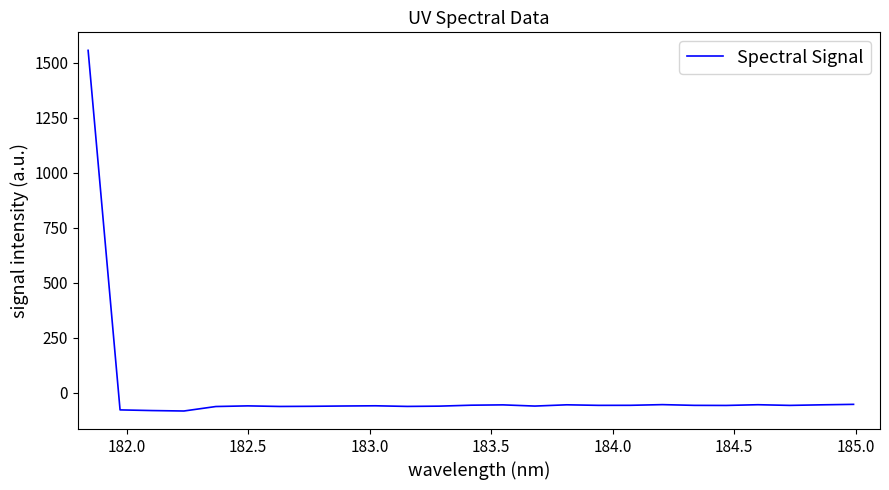

What is the maximum value shown in the chart?

1555.9